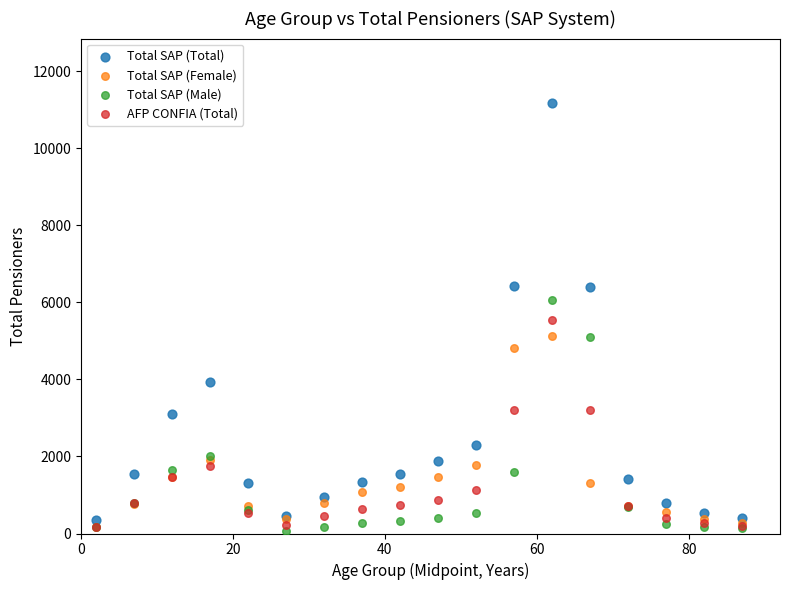

Which series contains the lowest Y value?

Total SAP (Male)